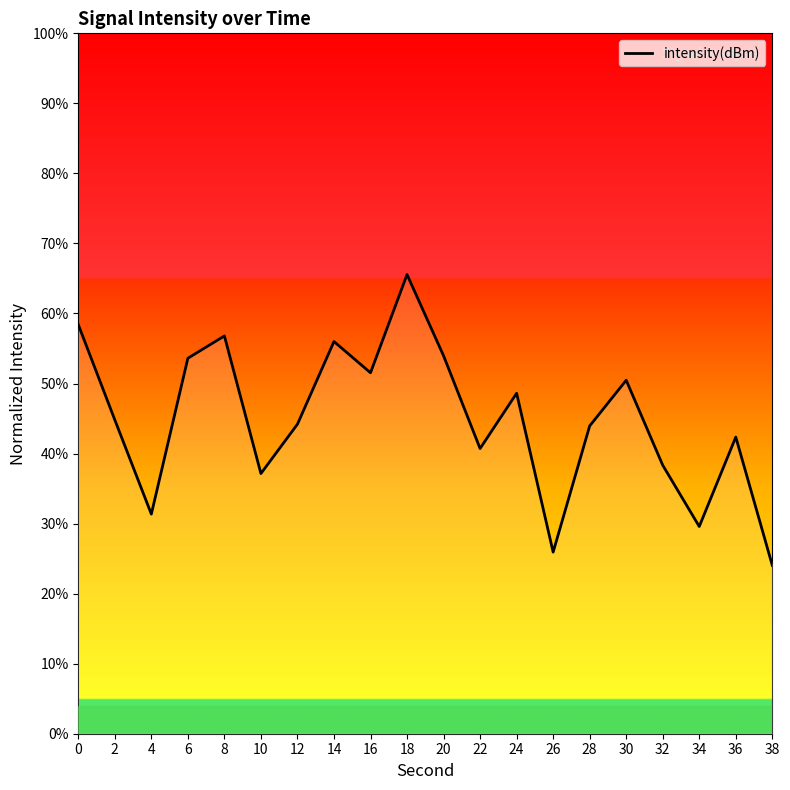

Is it true that the value at 30 is 19.9?

False